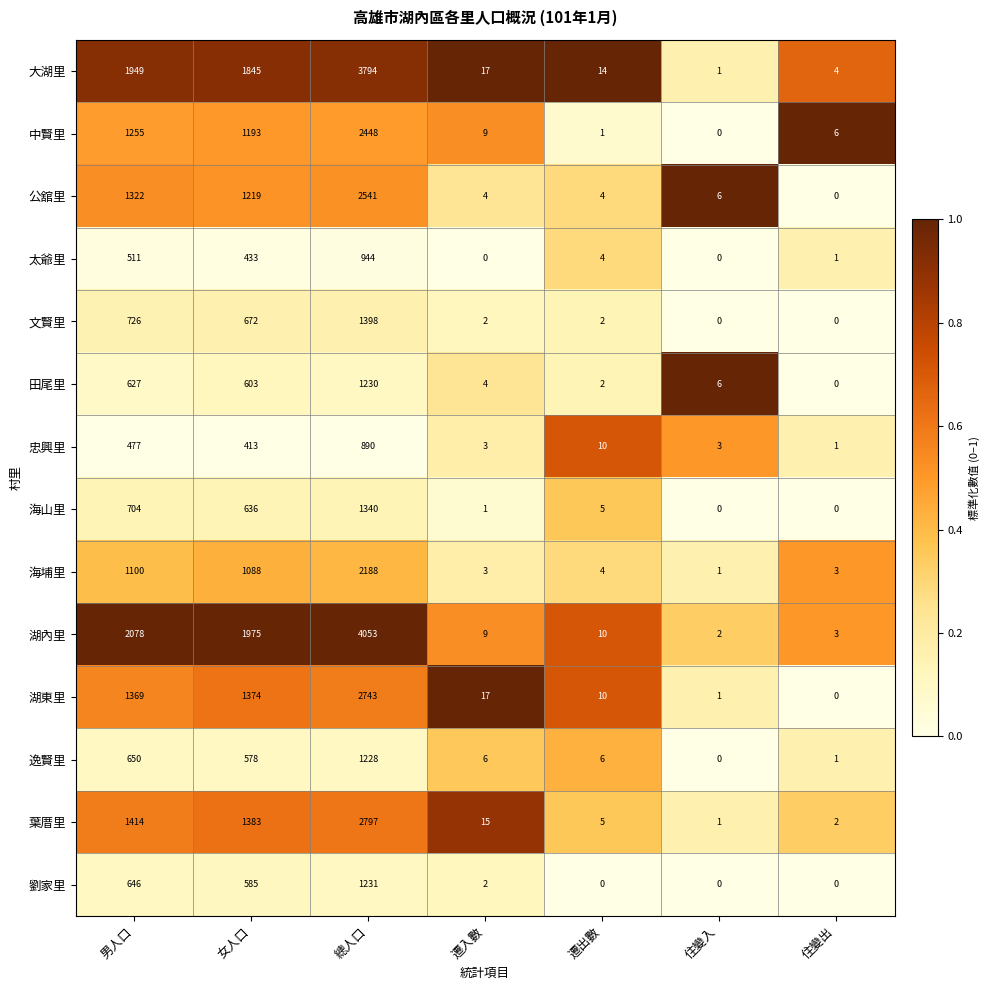

At how many categories does at least one series exceed 0?

7